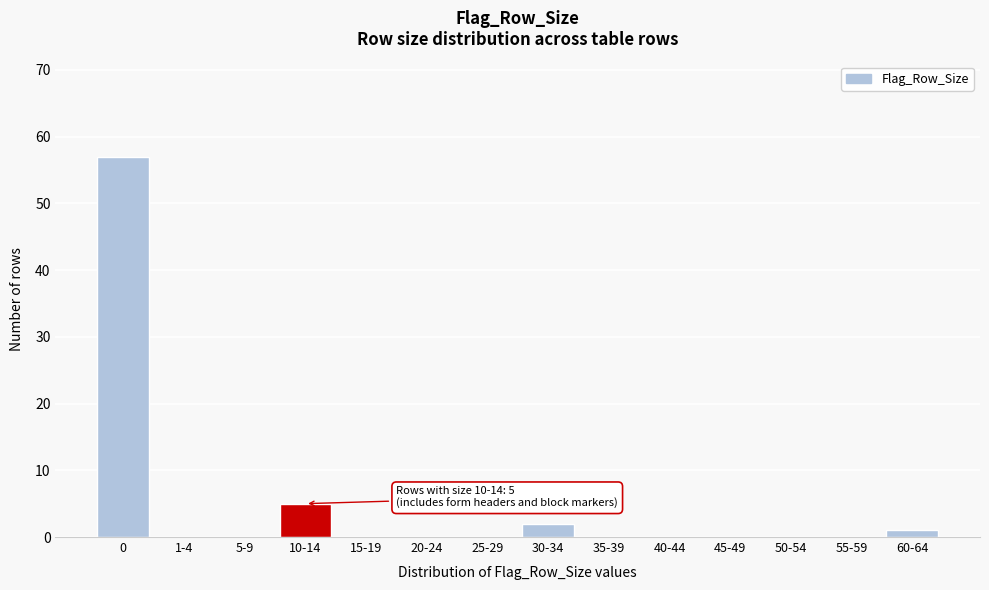

Reading left to right, extract all data points from this chart.

0=57	1-4=0	5-9=0	10-14=5	15-19=0	20-24=0	25-29=0	30-34=2	35-39=0	40-44=0	45-49=0	50-54=0	55-59=0	60-64=1